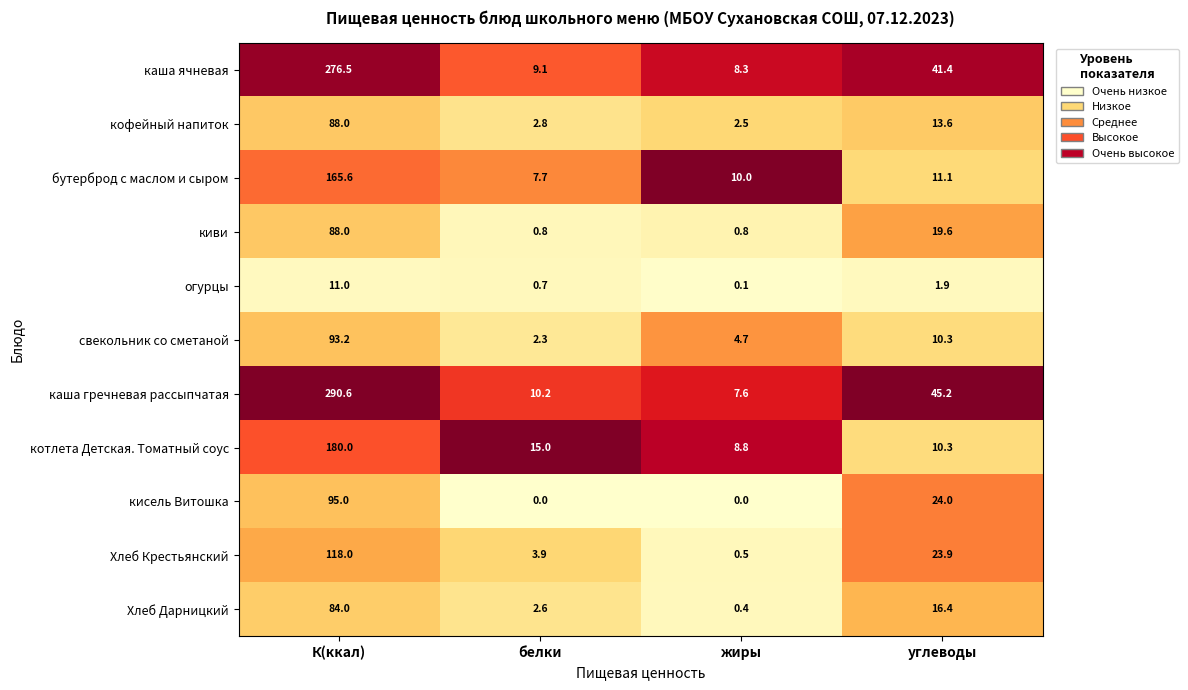

What is the sum of all Хлеб Крестьянский values?

146.3